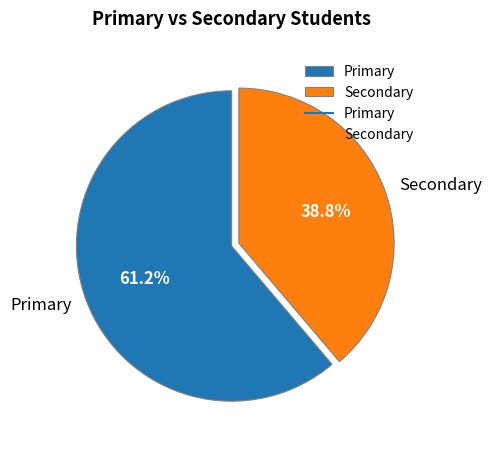

What is the ratio of the value at Primary to the value at Secondary?

1.6